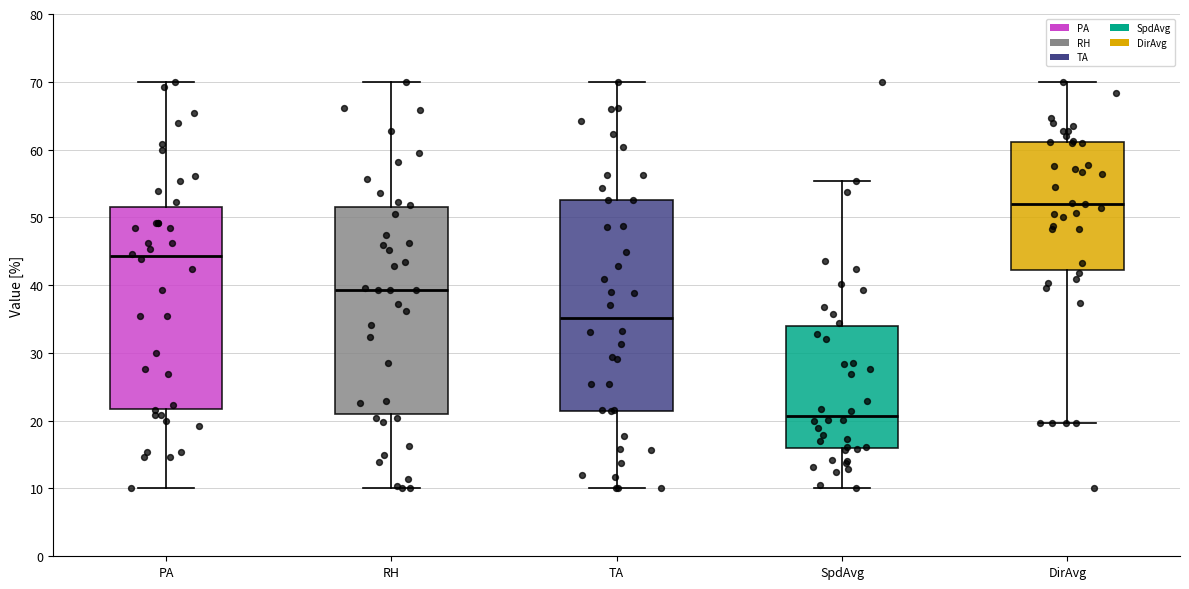

Reading left to right, read every box against the y-axis: the position of its median line, the range the box covers, and the ends of its whiskers. The values are not printed on the chart, so give them approximately, as read against the axis.

PA: median 44, box 22 to 52, whiskers 10 to 70
RH: median 39, box 21 to 52, whiskers 10 to 70
TA: median 35, box 21 to 53, whiskers 10 to 70
SpdAvg: median 21, box 16 to 34, whiskers 10 to 55
DirAvg: median 52, box 42 to 61, whiskers 20 to 70